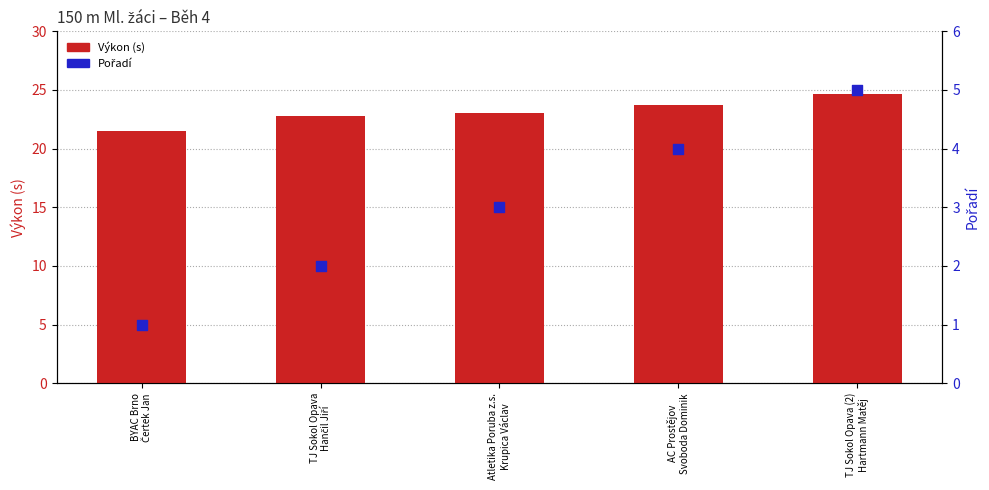

Which series has the largest total across all categories?

Výkon (s)